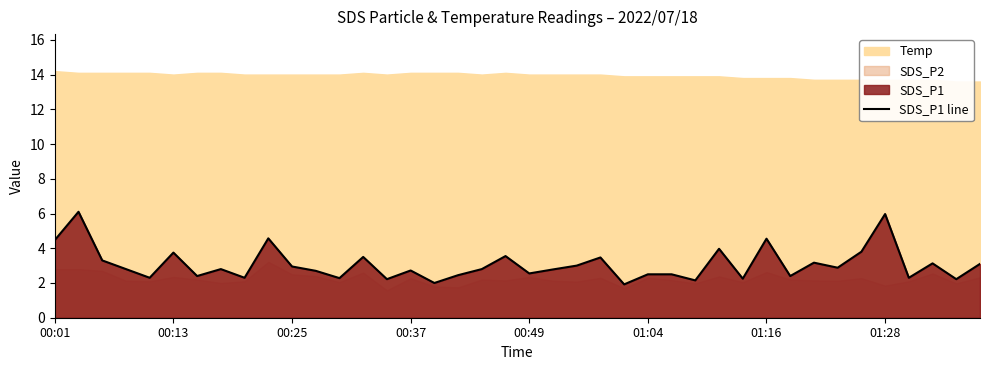

What is the minimum value shown in the chart?

1.9